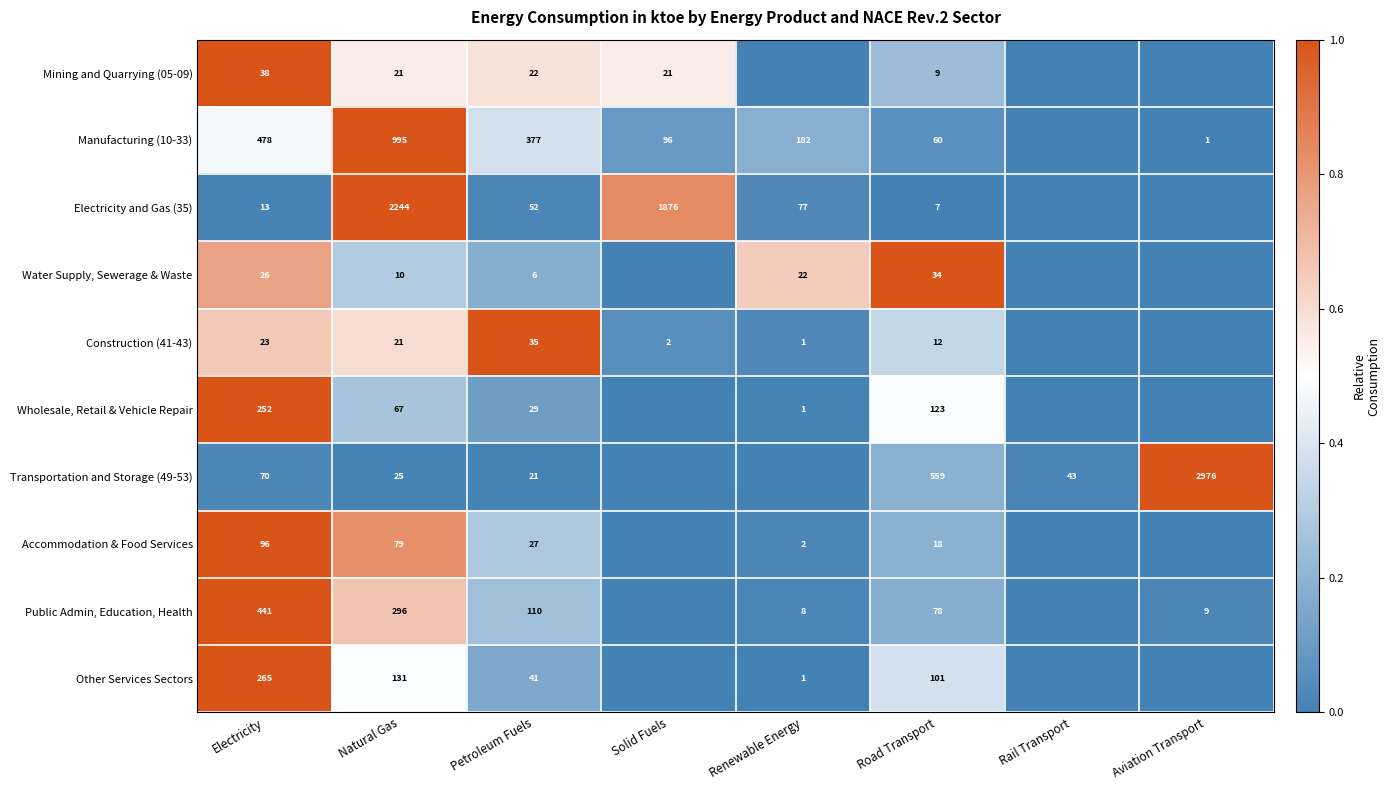

How many categories are shown in the chart?

8